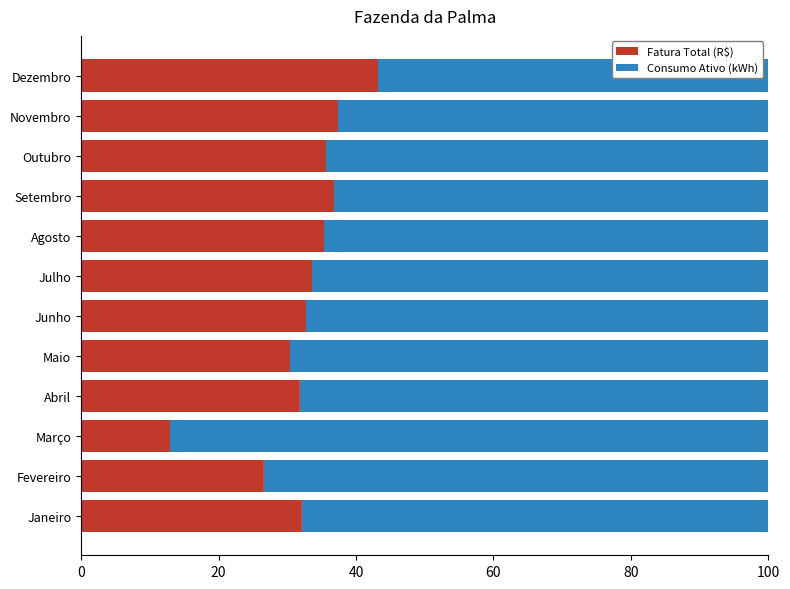

What is the maximum value for Fatura Total (R$)?

43.3